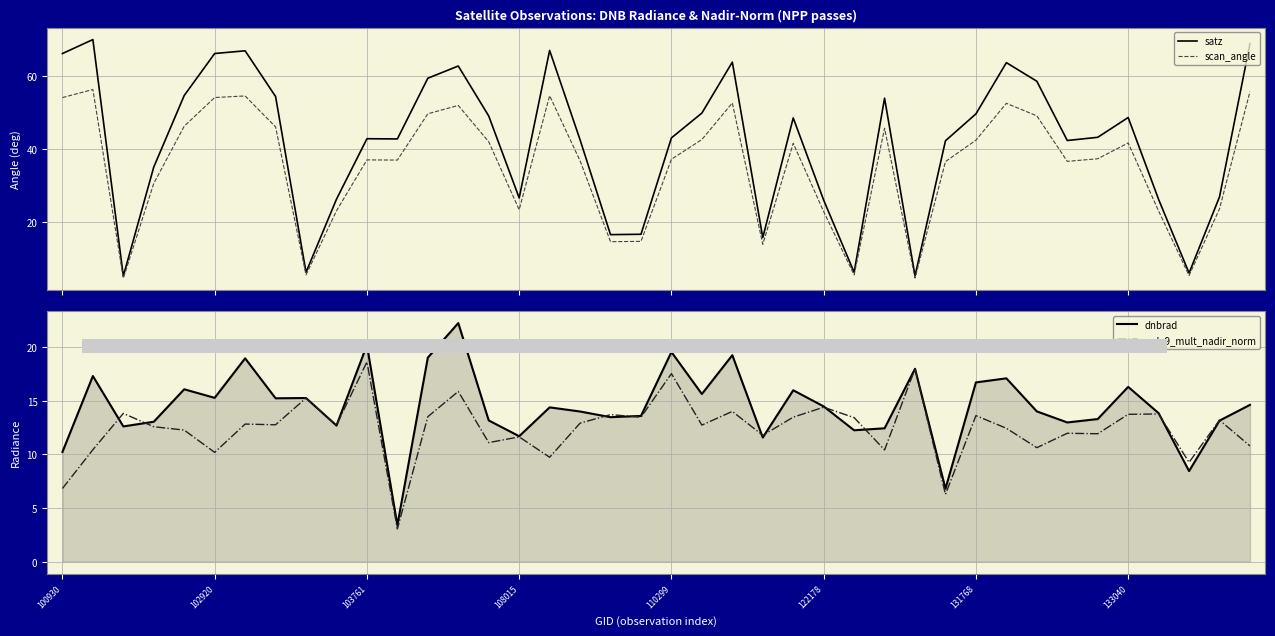

What is the maximum value for scan_angle?

56.4